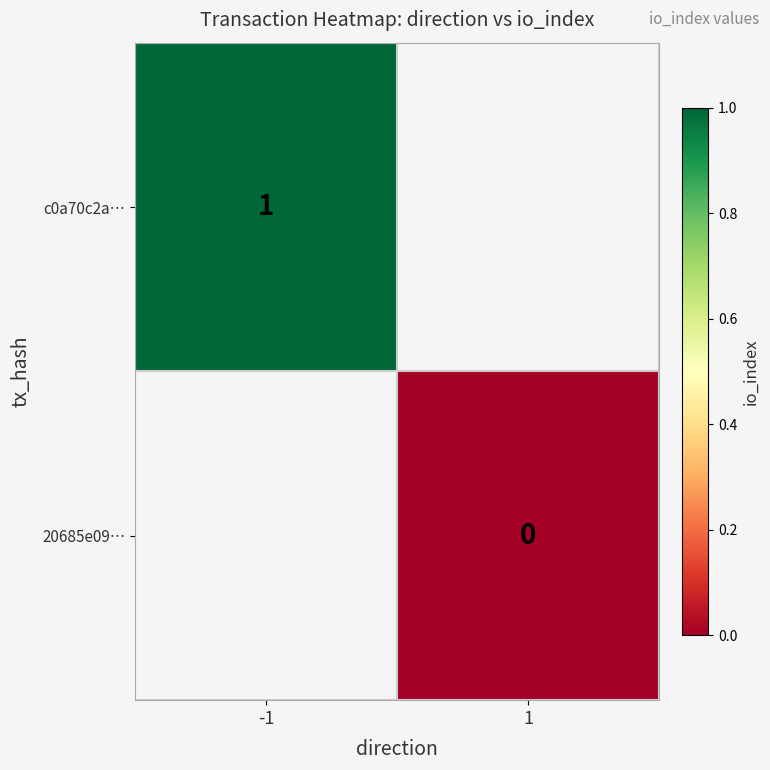

At how many categories does at least one series exceed 0?

1